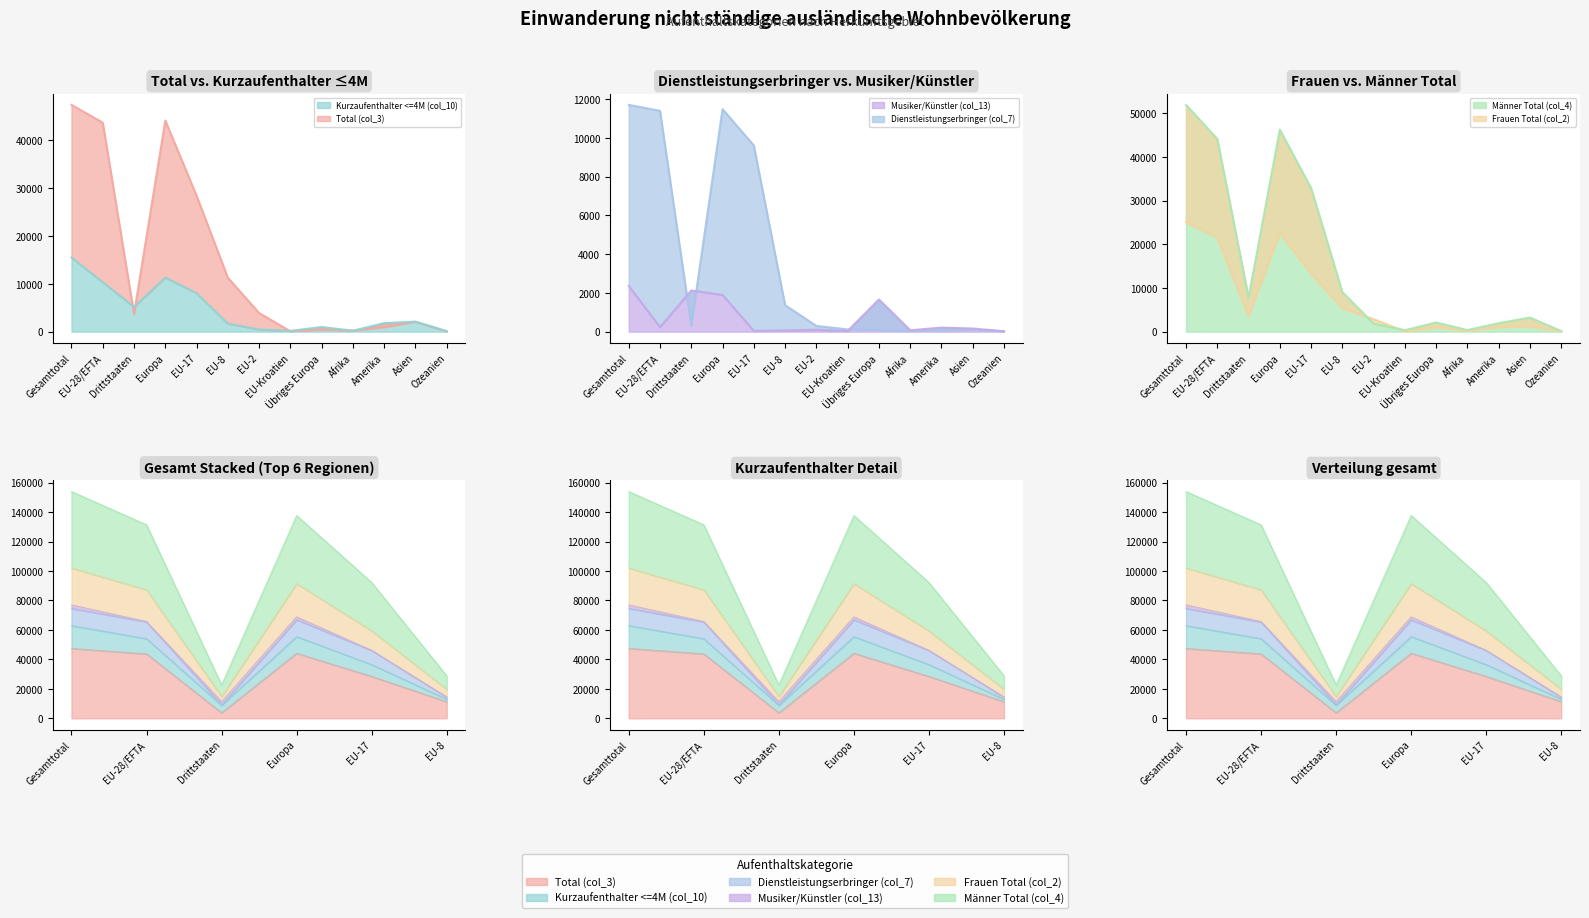

The Frauen Total (col_2) series shows 72 at EU-Kroatien. True or false?

False